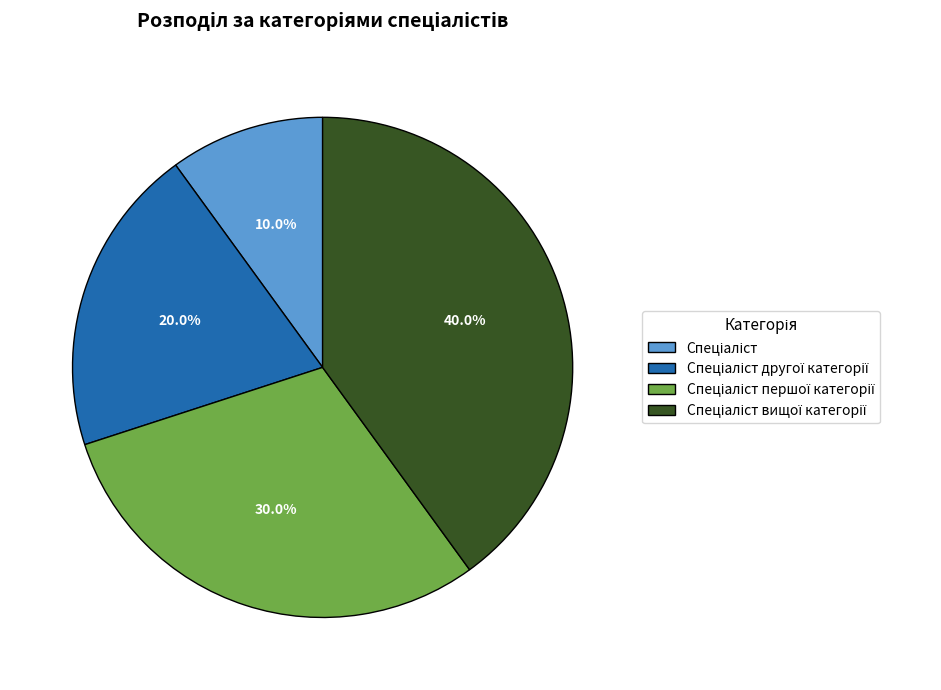

Is there a majority slice in this chart?

No